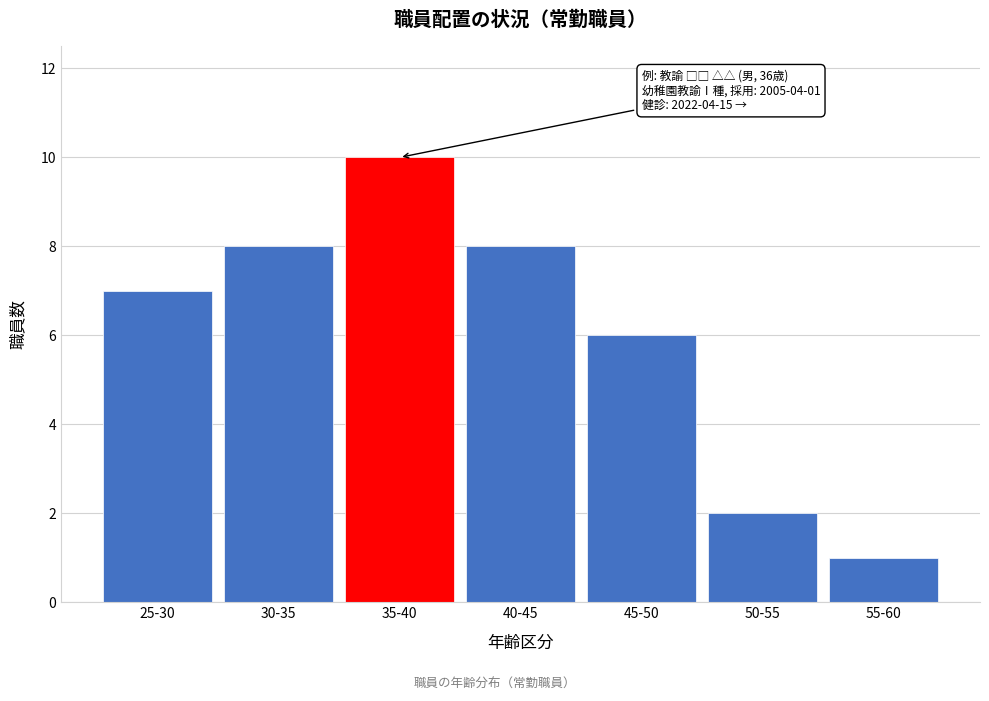

Reading right to left, transcribe all the data shown in this chart.

1	2	6	8	10	8	7